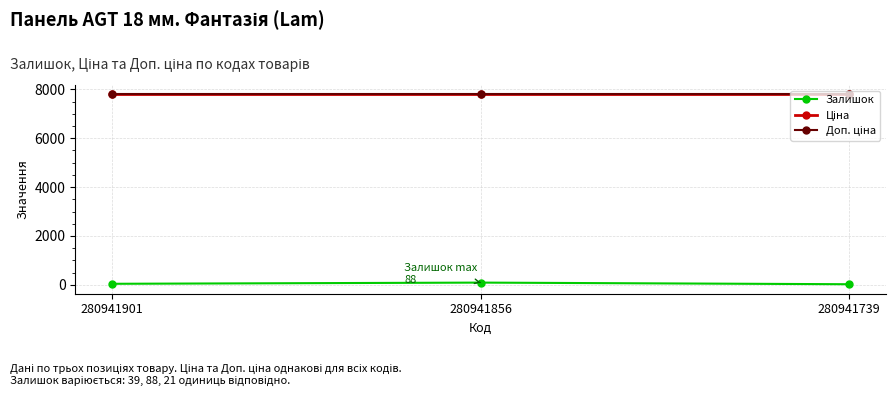

Is it true that Ціна equals 7792.9 at 280941856?

True